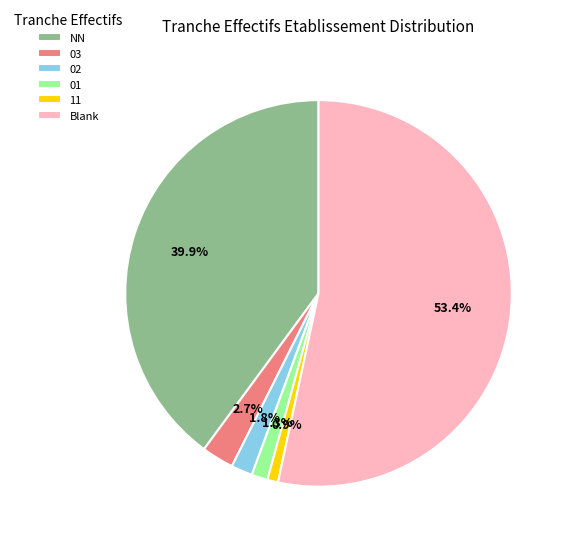

Combined, do 11 and 01 account for over 50%?

No